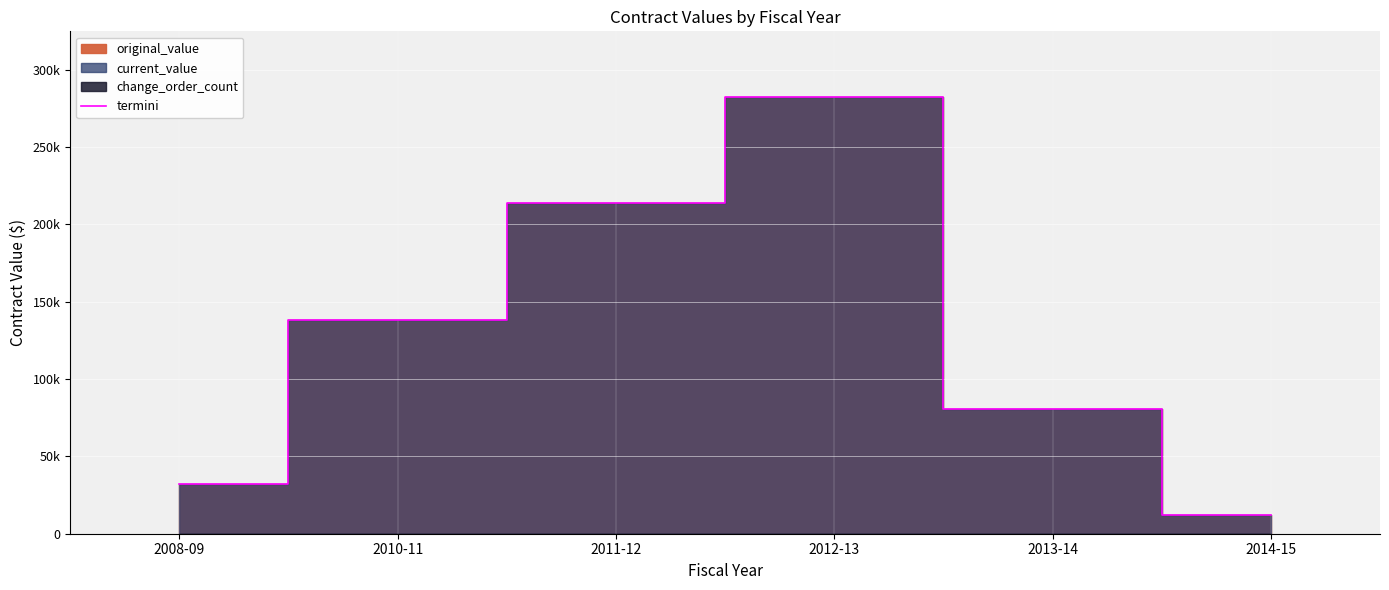

True or false: the data shows 18730.3 at 2014-15.

False